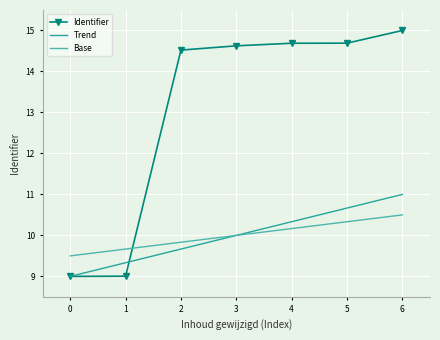

True or false: Trend has a value of 9.0 at 0.

True